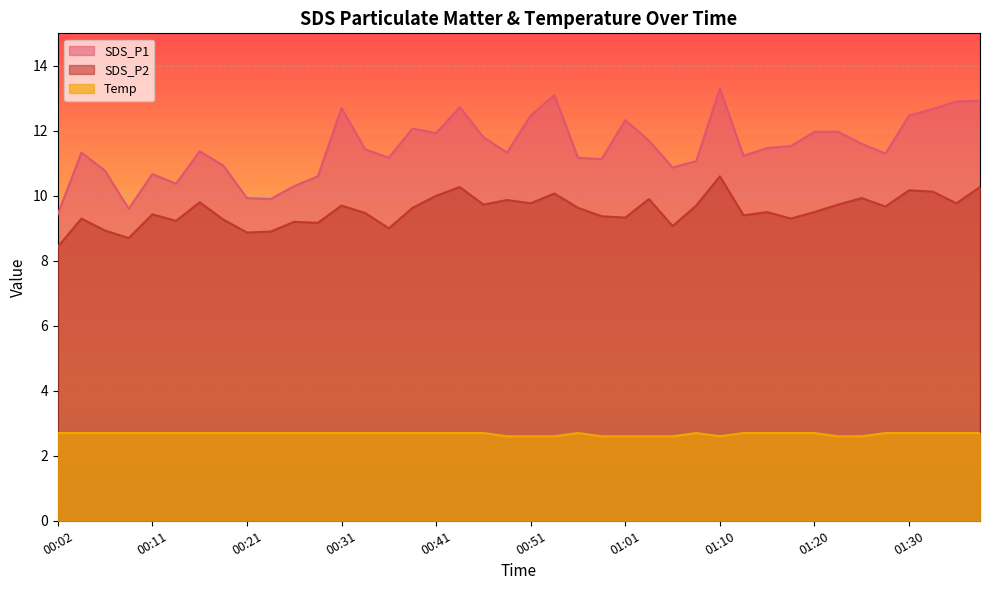

Reading left to right, list all the values displayed in this chart.

SDS_P1: 00:02=9.4	00:04=11.3	00:07=10.8	00:09=9.6	00:11=10.7	00:14=10.4	00:16=11.4	00:19=10.9	00:21=9.9	00:24=9.9	00:26=10.3	00:29=10.6	00:31=12.7	00:34=11.4	00:36=11.2	00:39=12.1	00:41=11.9	00:43=12.7	00:46=11.8	00:48=11.3	00:51=12.5	00:53=13.1	00:56=11.2	00:58=11.1	01:01=12.3	01:03=11.7	01:06=10.9	01:08=11.1	01:10=13.3	01:13=11.2	01:15=11.5	01:18=11.5	01:20=12.0	01:23=12.0	01:25=11.6	01:28=11.3	01:30=12.5	01:33=12.7	01:35=12.9	01:38=12.9
SDS_P2: 00:02=8.4	00:04=9.3	00:07=8.9	00:09=8.7	00:11=9.4	00:14=9.2	00:16=9.8	00:19=9.3	00:21=8.9	00:24=8.9	00:26=9.2	00:29=9.2	00:31=9.7	00:34=9.5	00:36=9.0	00:39=9.6	00:41=10.0	00:43=10.3	00:46=9.7	00:48=9.9	00:51=9.8	00:53=10.1	00:56=9.6	00:58=9.4	01:01=9.3	01:03=9.9	01:06=9.1	01:08=9.7	01:10=10.6	01:13=9.4	01:15=9.5	01:18=9.3	01:20=9.5	01:23=9.7	01:25=9.9	01:28=9.7	01:30=10.2	01:33=10.1	01:35=9.8	01:38=10.3
Temp: 00:02=2.7	00:04=2.7	00:07=2.7	00:09=2.7	00:11=2.7	00:14=2.7	00:16=2.7	00:19=2.7	00:21=2.7	00:24=2.7	00:26=2.7	00:29=2.7	00:31=2.7	00:34=2.7	00:36=2.7	00:39=2.7	00:41=2.7	00:43=2.7	00:46=2.7	00:48=2.6	00:51=2.6	00:53=2.6	00:56=2.7	00:58=2.6	01:01=2.6	01:03=2.6	01:06=2.6	01:08=2.7	01:10=2.6	01:13=2.7	01:15=2.7	01:18=2.7	01:20=2.7	01:23=2.6	01:25=2.6	01:28=2.7	01:30=2.7	01:33=2.7	01:35=2.7	01:38=2.7